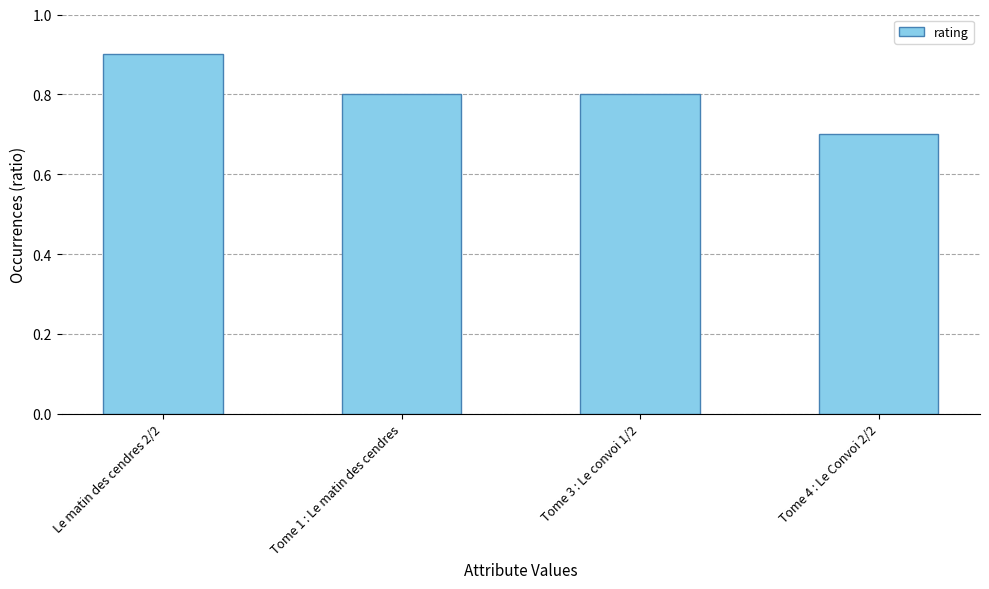

Reading left to right, transcribe all the data shown in this chart.

0.9	0.8	0.8	0.7